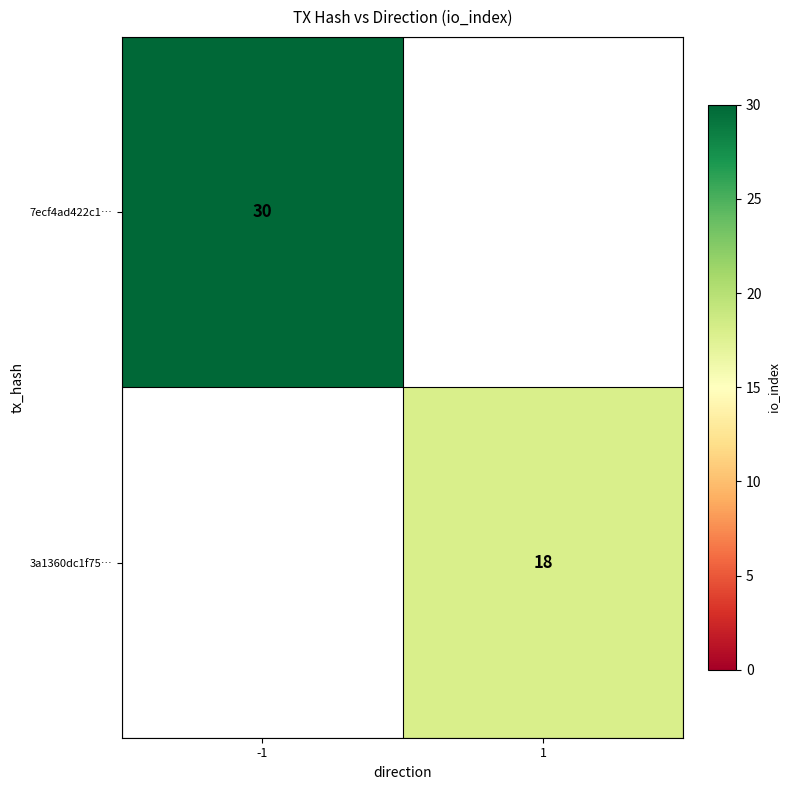

True or false: 3a1360dc1f75… has a value of 18 at 1.

True